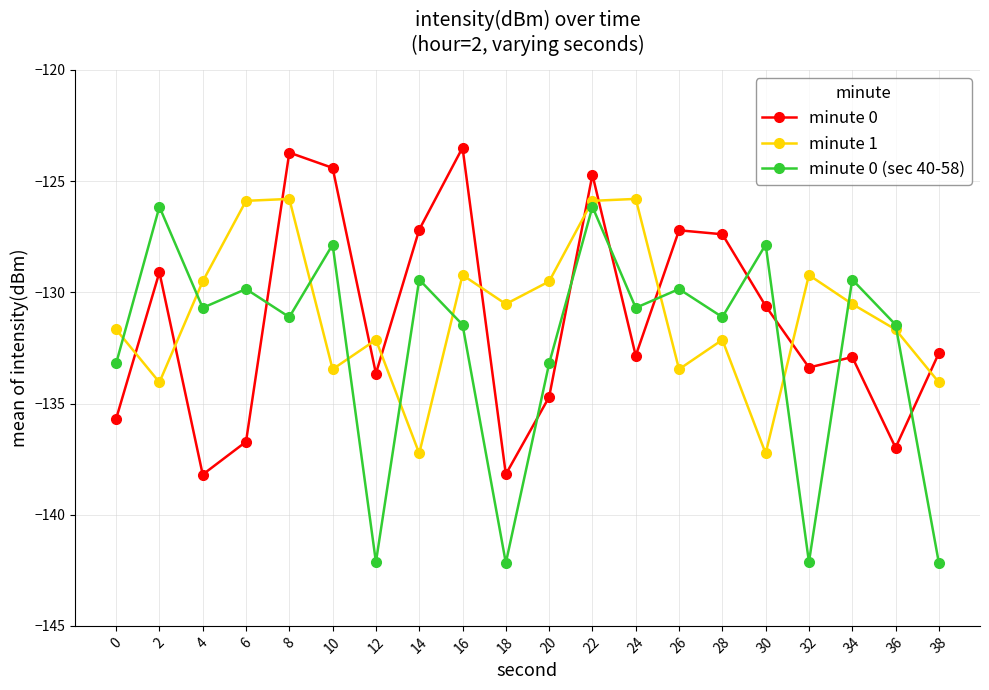

Which series has the largest range (max minus min)?

minute 0 (sec 40-58)